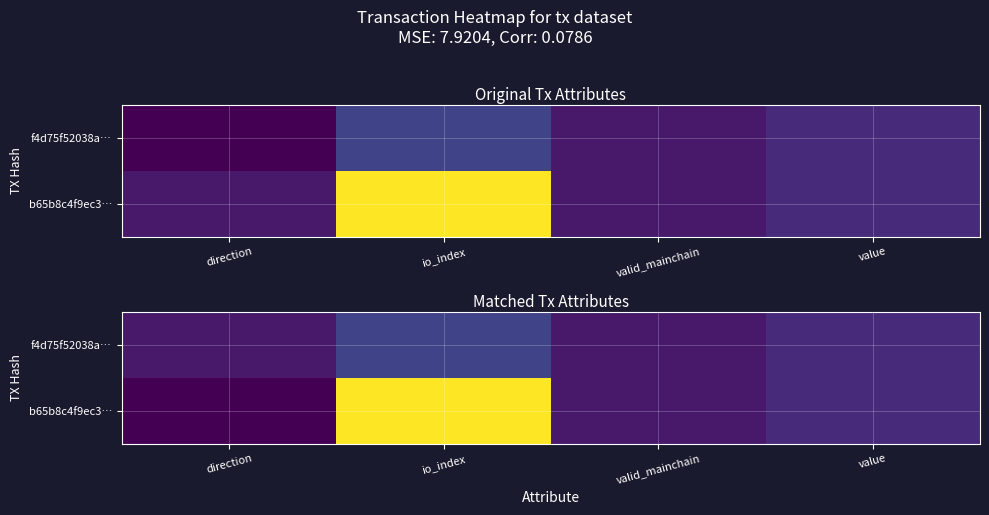

What is the highest value of the b65b8c4f9ec3… series?

29.0